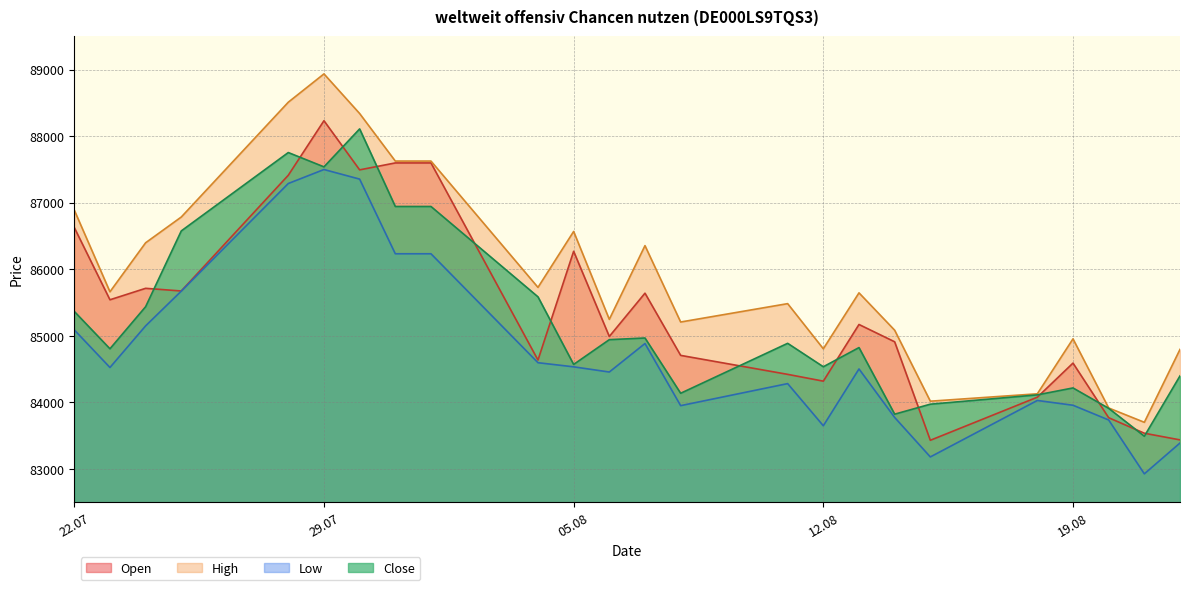

The value of High at 23.07.2025 is 85662. True or false?

True